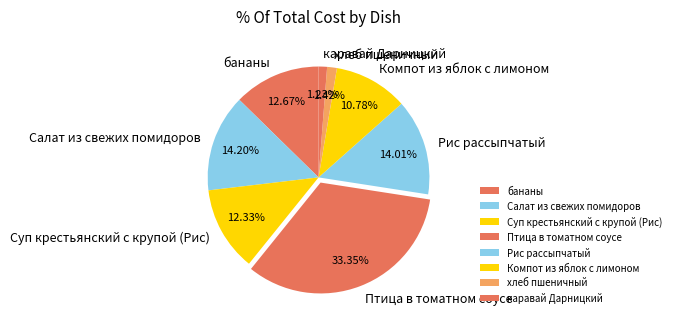

Is the sum of хлеб пшеничный and каравай Дарницкий greater than half?

No